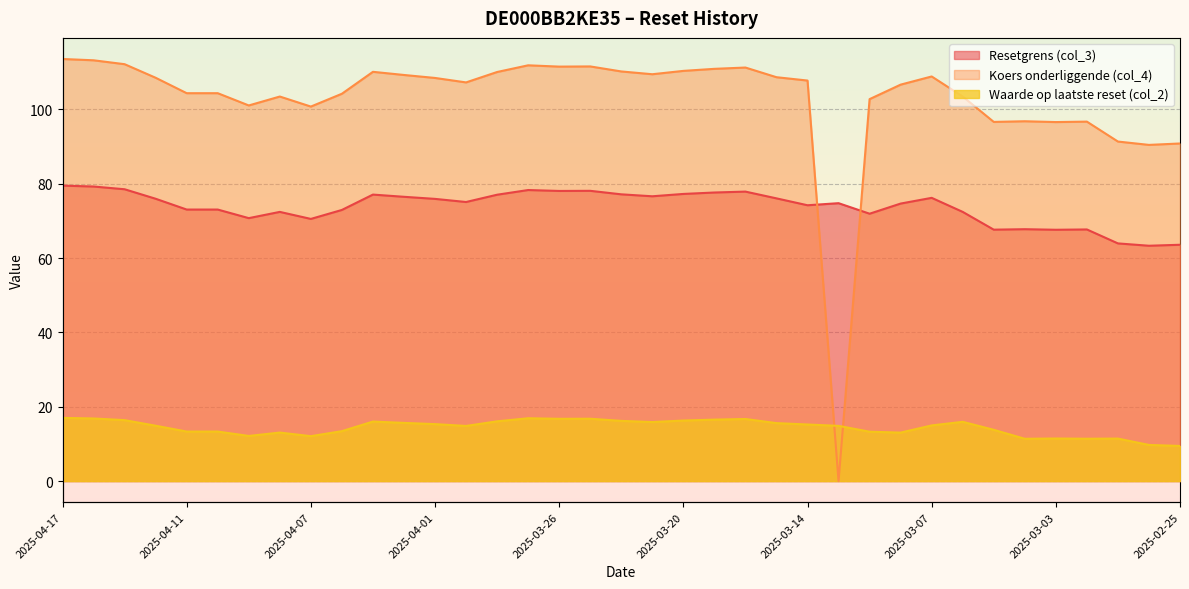

The Koers onderliggende (col_4) series shows 113.5 at 2025-04-17. True or false?

True